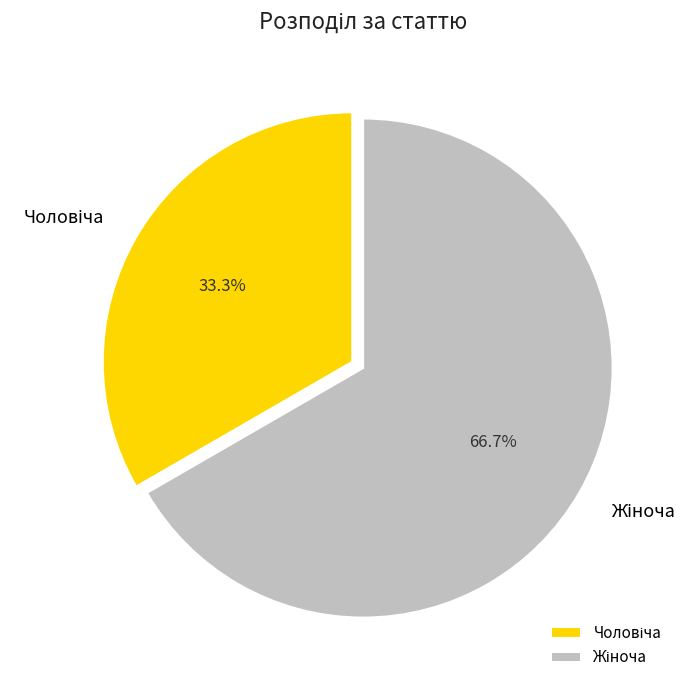

Is there any slice that represents more than half of the pie?

Yes